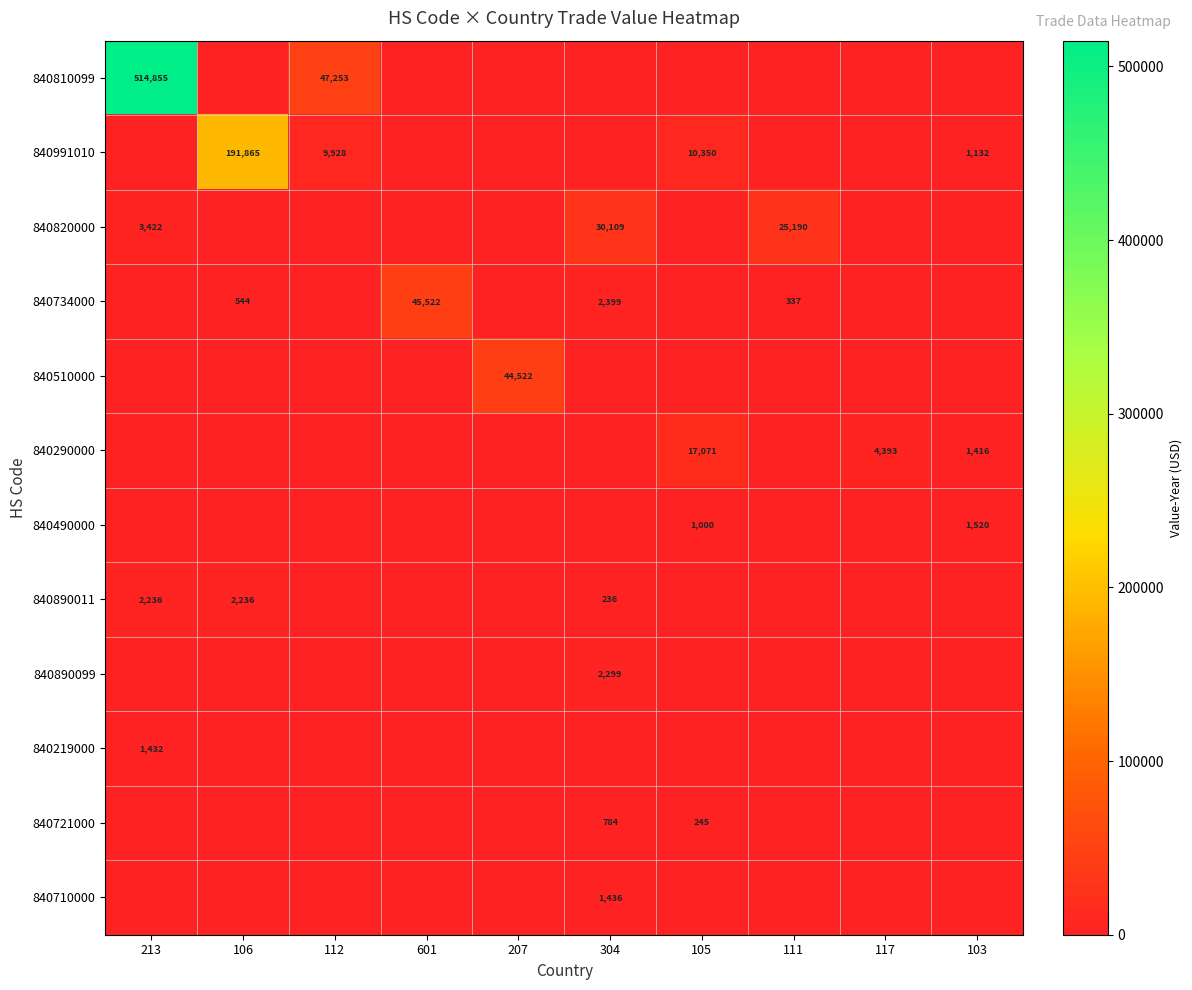

The 840890099 series shows 2299 at 304. True or false?

True